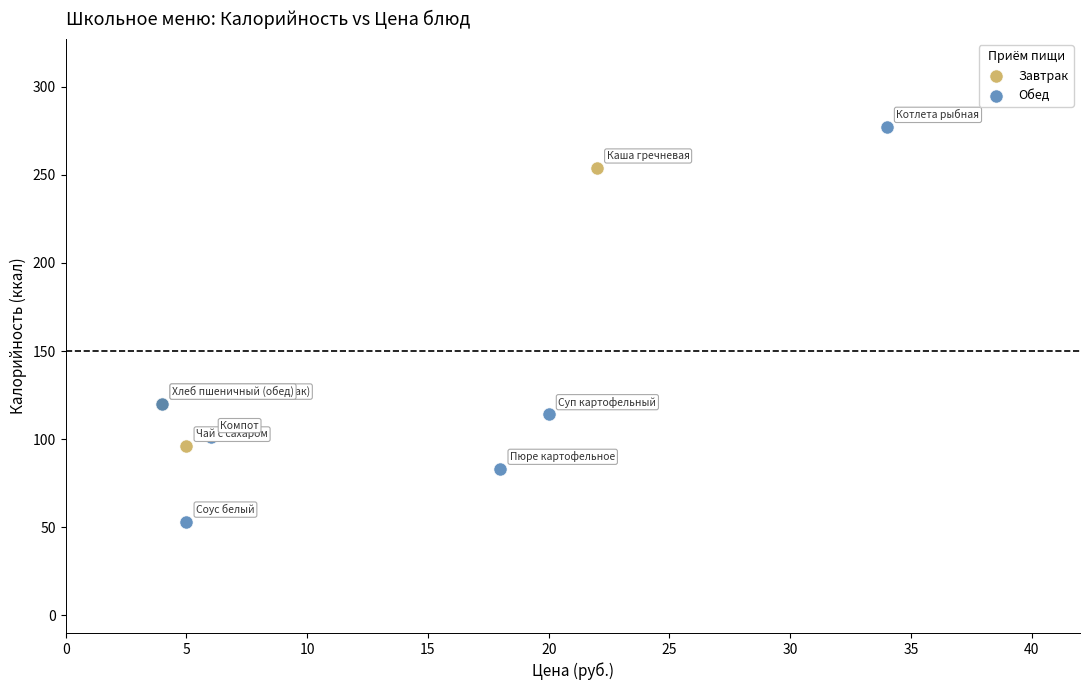

Which series has the widest spread of Y values?

Обед